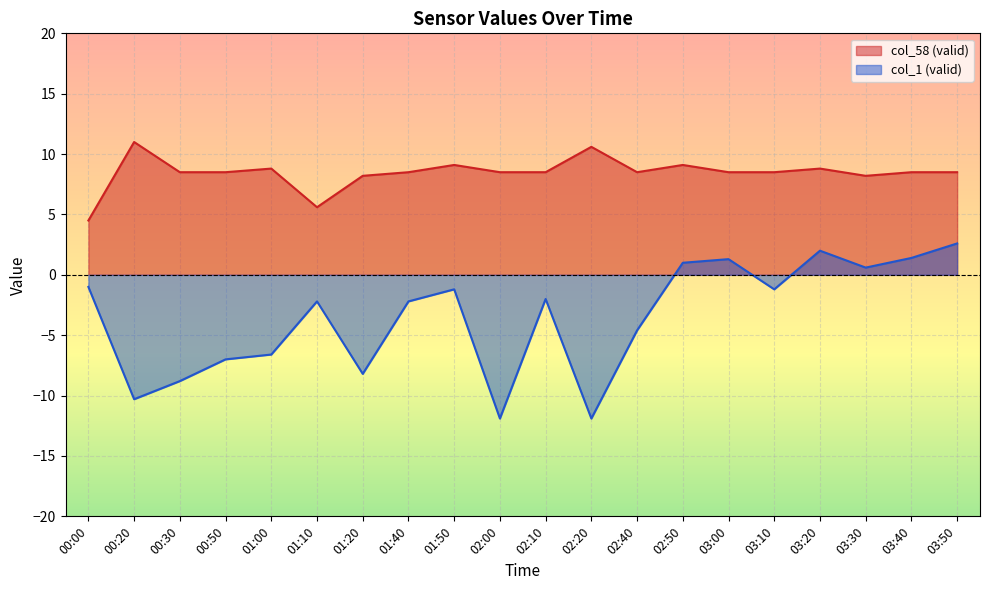

At which category is the sum across all series the highest?

03:50